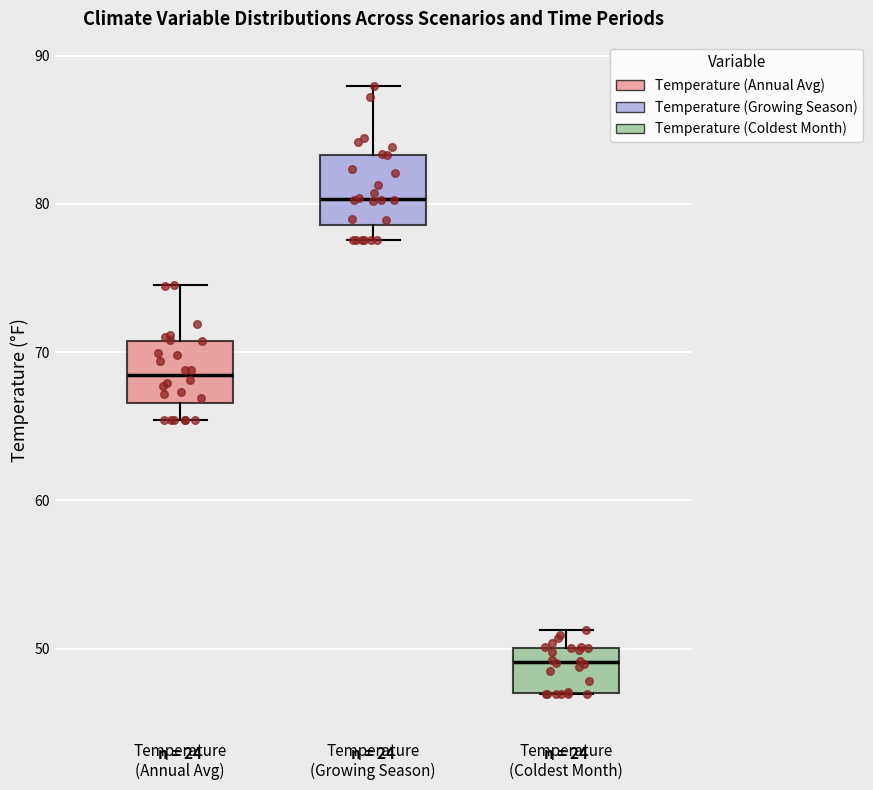

Reading left to right, read every box against the y-axis: the position of its median line, the range the box covers, and the ends of its whiskers. The values are not printed on the chart, so give them approximately, as read against the axis.

Temperature (Annual Avg): median 68, box 67 to 71, whiskers 65 to 75
Temperature (Growing Season): median 80, box 79 to 83, whiskers 78 to 88
Temperature (Coldest Month): median 49, box 47 to 50, whiskers 47 to 51